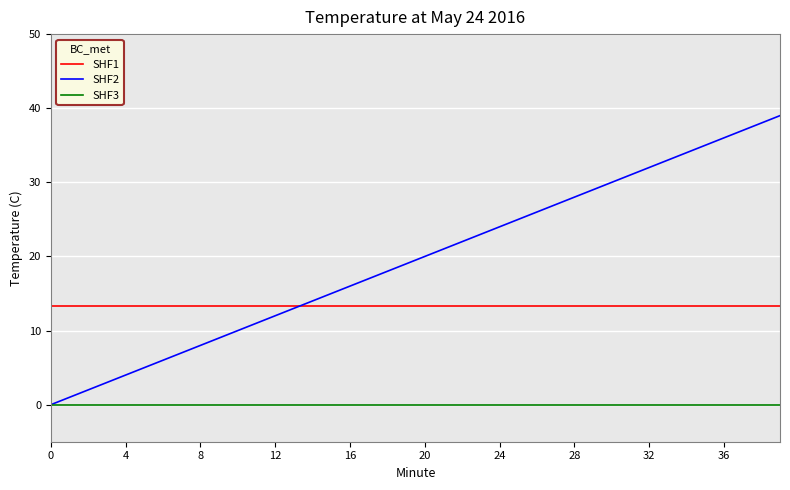

How many distinct data groups are displayed?

3